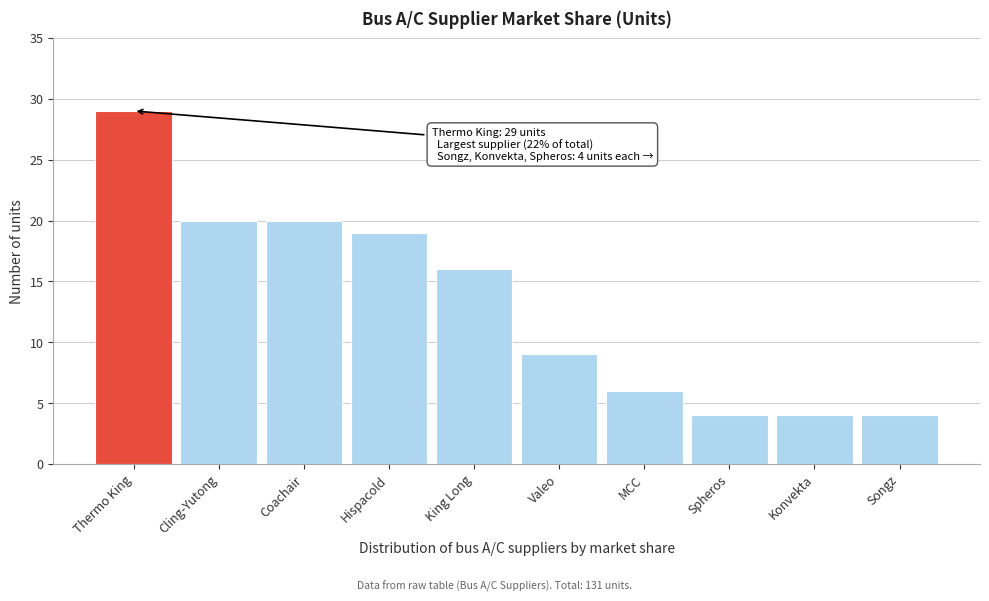

Reading left to right, extract all data points from this chart.

Thermo King=29	Cling-Yutong=20	Coachair=20	Hispacold=19	King Long=16	Valeo=9	MCC=6	Spheros=4	Konvekta=4	Songz=4